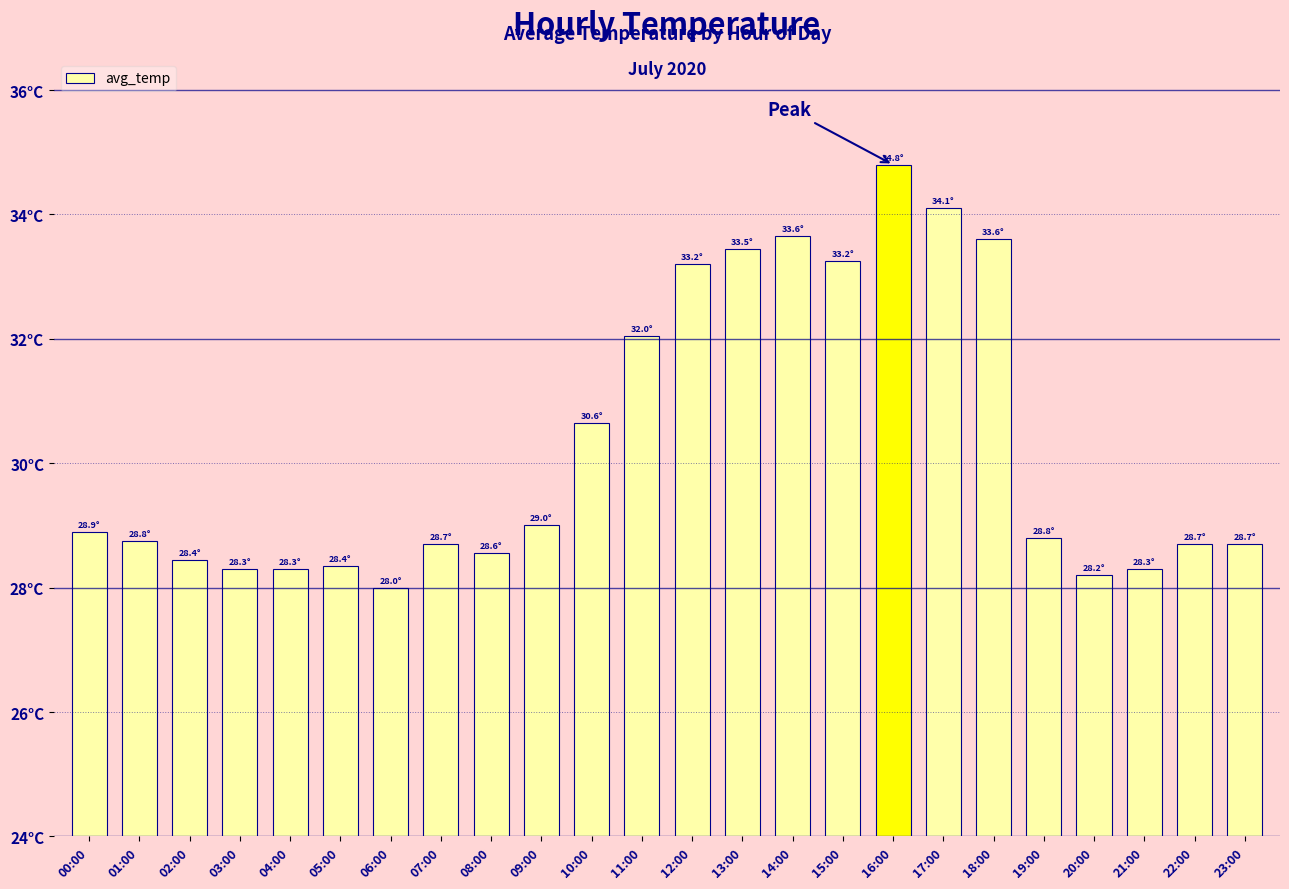

Does the chart contain any negative values?

No